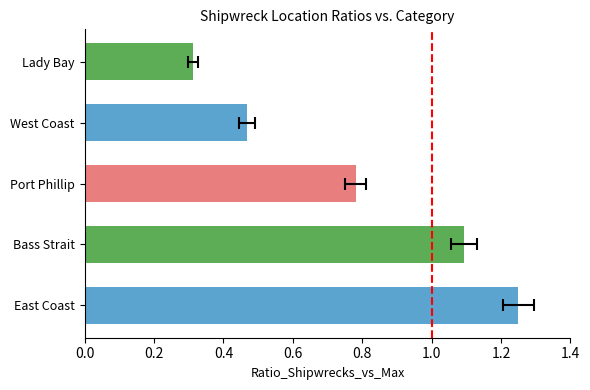

Rank the categories by value from highest to lowest.

East Coast, Bass Strait, Port Phillip, West Coast, Lady Bay